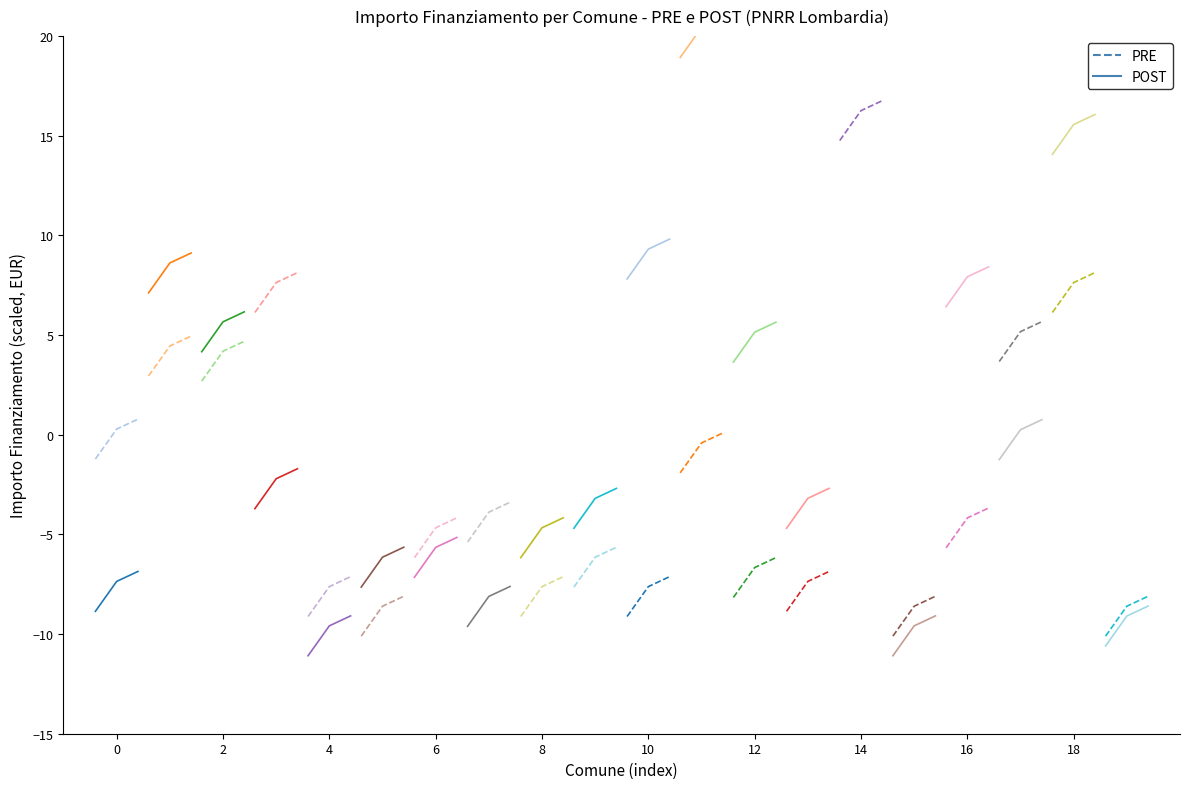

True or false: POST_POGGIO RUSCO has a value of -6.1 at 0.

False